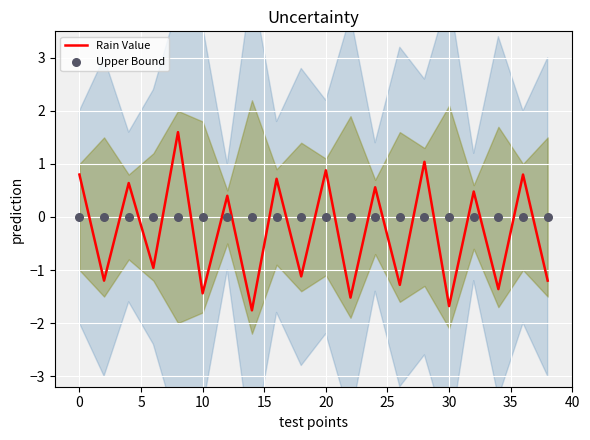

Which series has the largest total across all categories?

Upper Bound